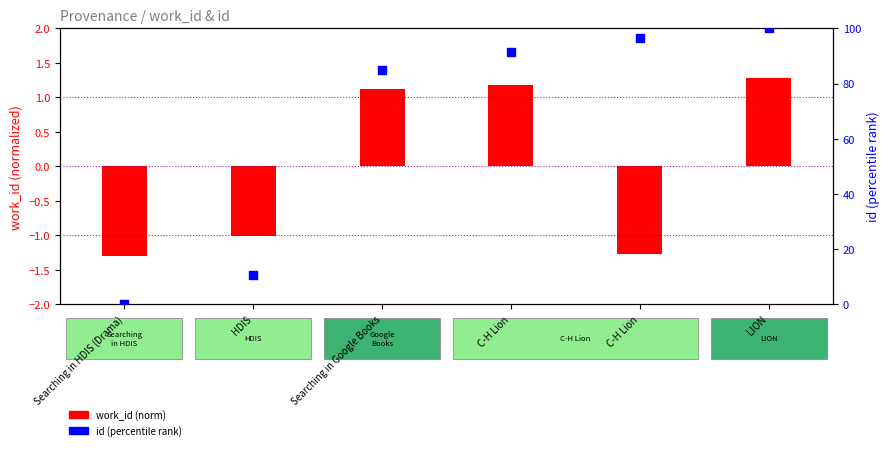

Is the value of work_id (norm) at C-H Lion greater than the value of id (percentile) at C-H Lion?

No